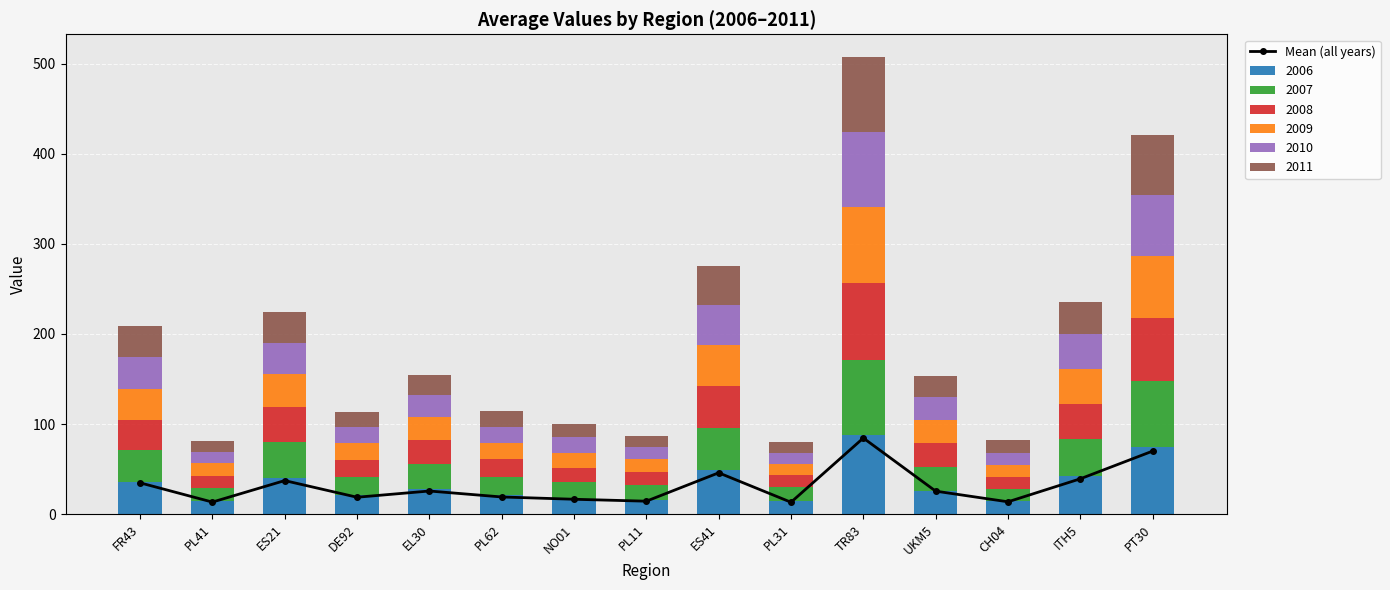

Count the number of values greater than 25.

8